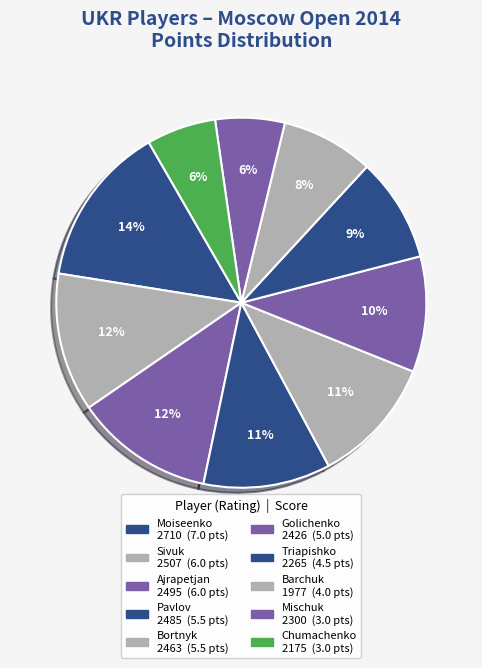

To the nearest percent, what is the average slice percentage?

10%